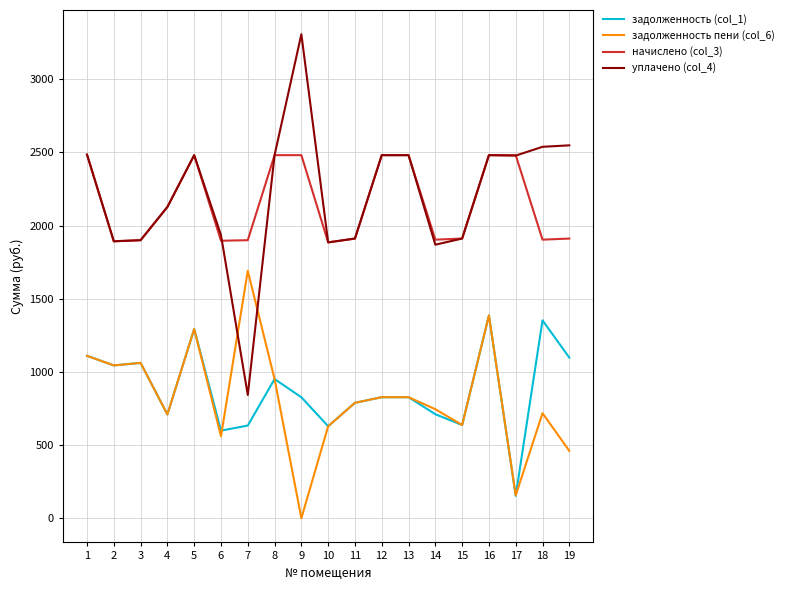

What is the maximum value for задолженность (col_1)?

1385.9